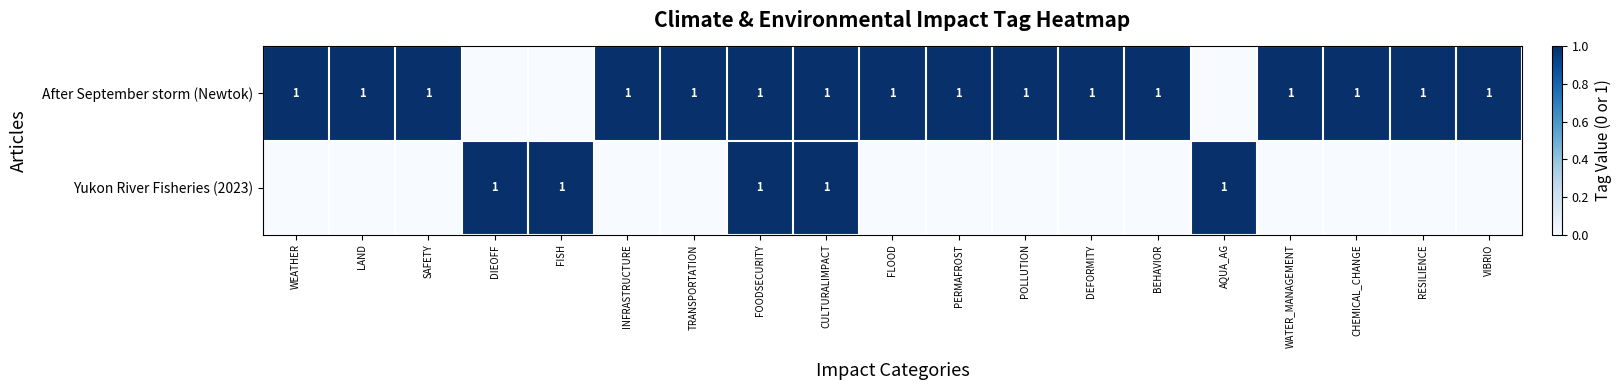

The value of After September storm (Newtok) at WATER_MANAGEMENT is 0. True or false?

False